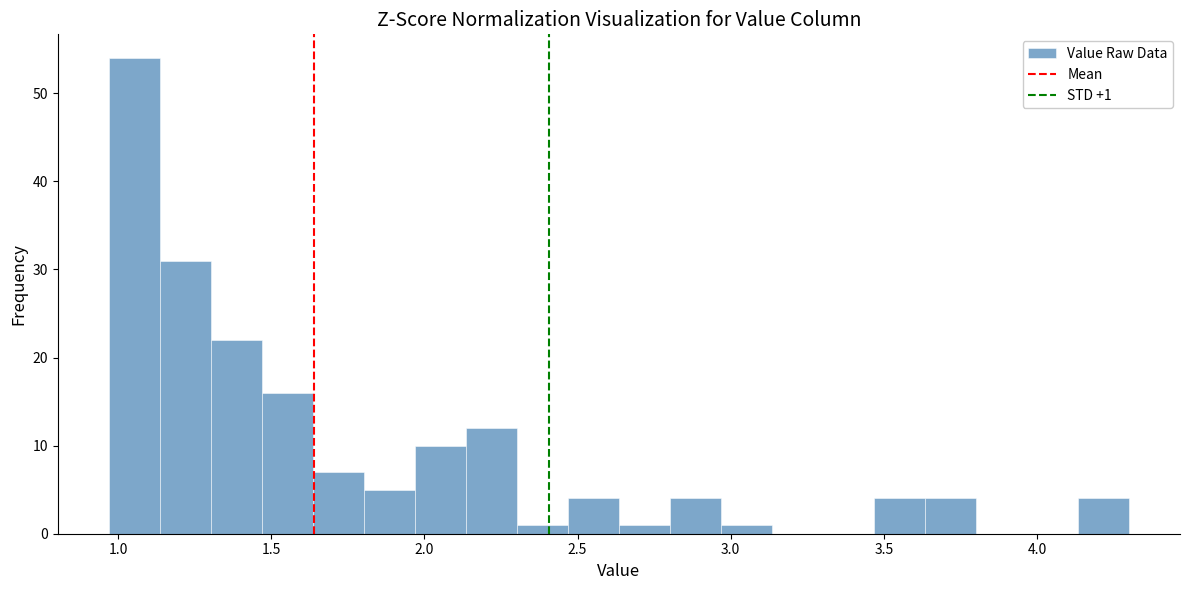

Around what value on the x-axis is the tallest bar? Give the approximate position of its centre, as read against the axis.

1.05